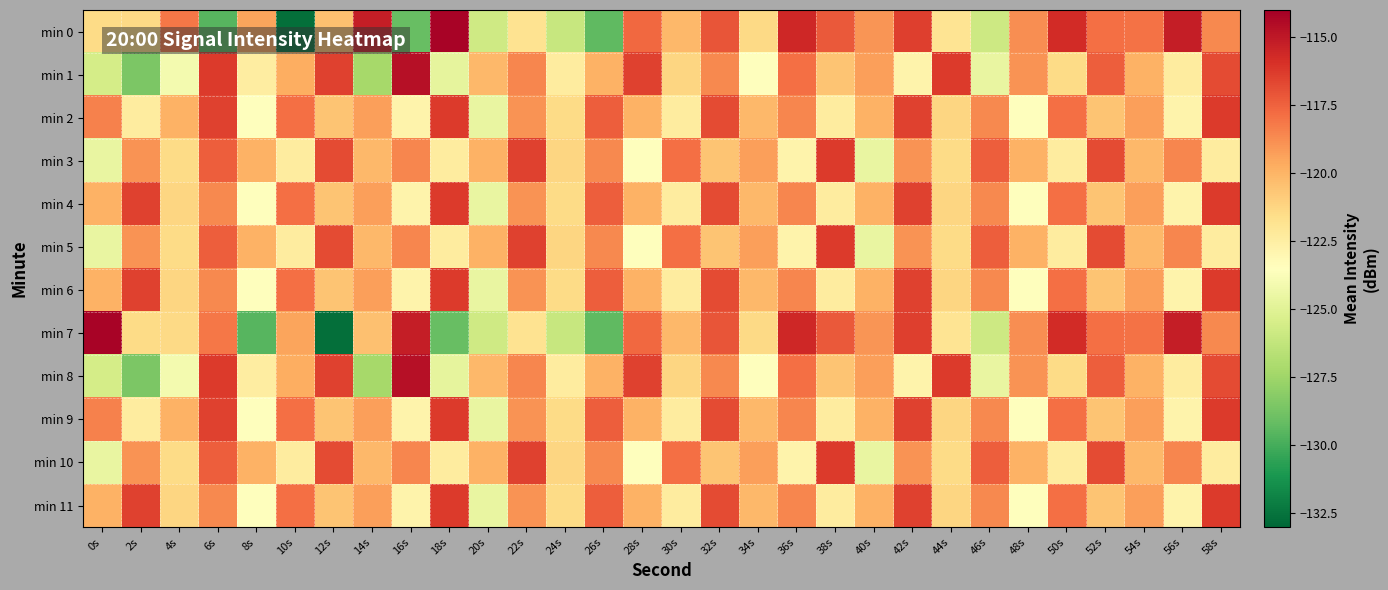

At which category does the chart reach its peak across all series?

18s